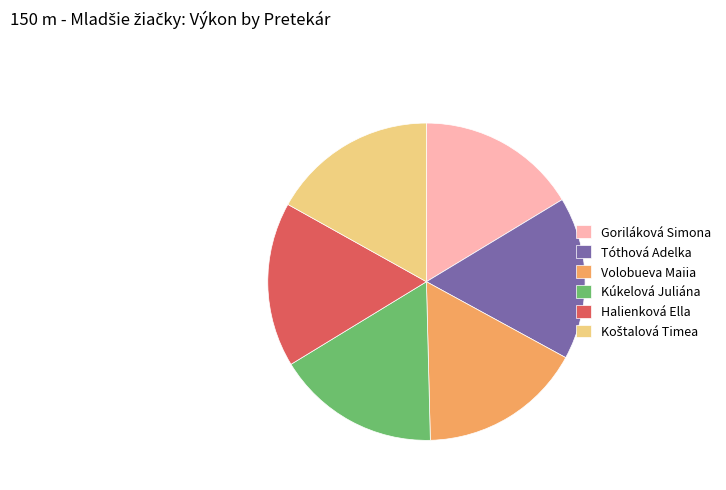

The Volobueva Maiia slice represents 17% of the pie. True or false?

True